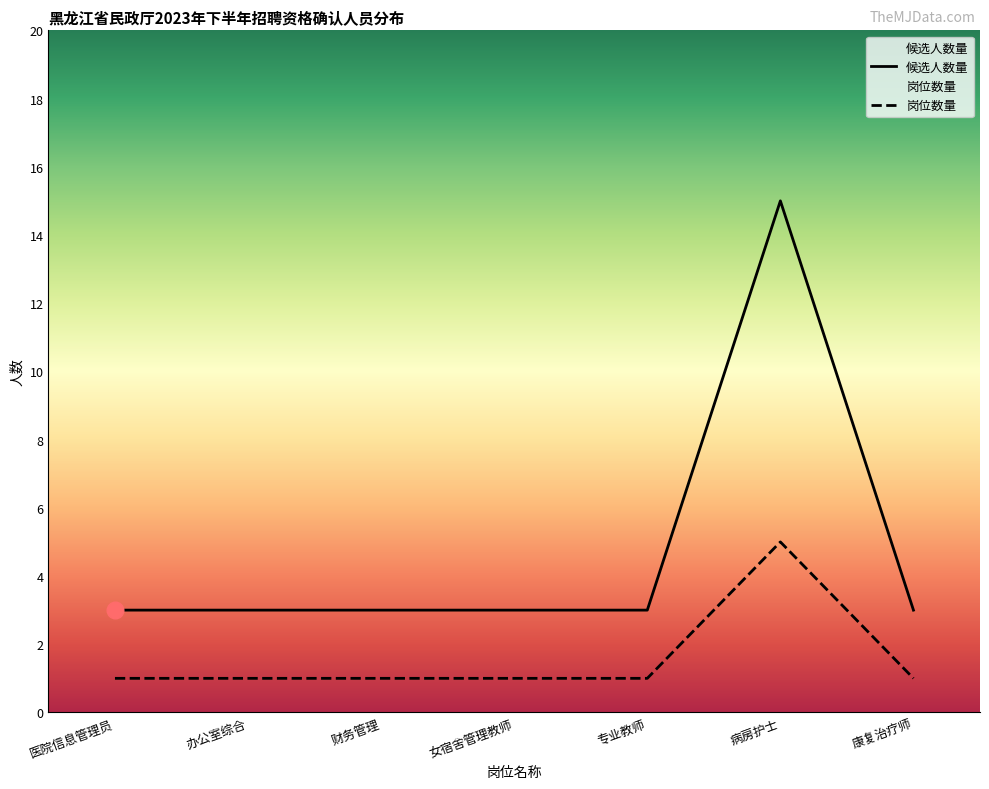

Count the number of categories in the chart.

7